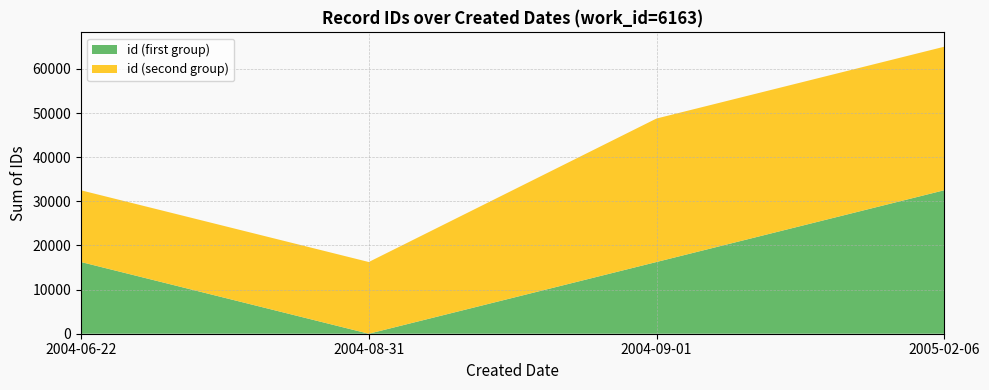

The value of id (first group) at 2004-09-01 is 8346. True or false?

False